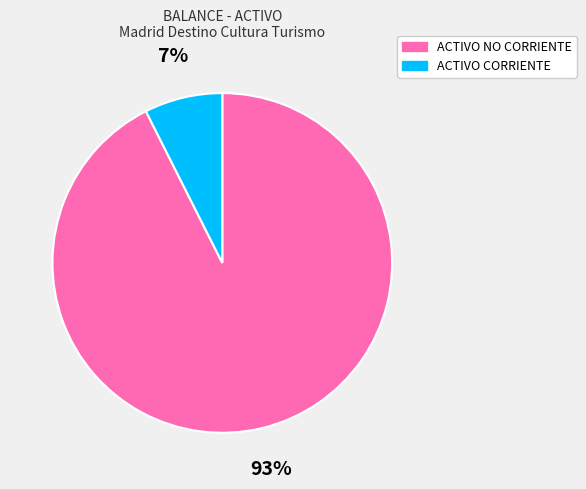

Which has a higher value, ACTIVO CORRIENTE or ACTIVO NO CORRIENTE?

ACTIVO NO CORRIENTE